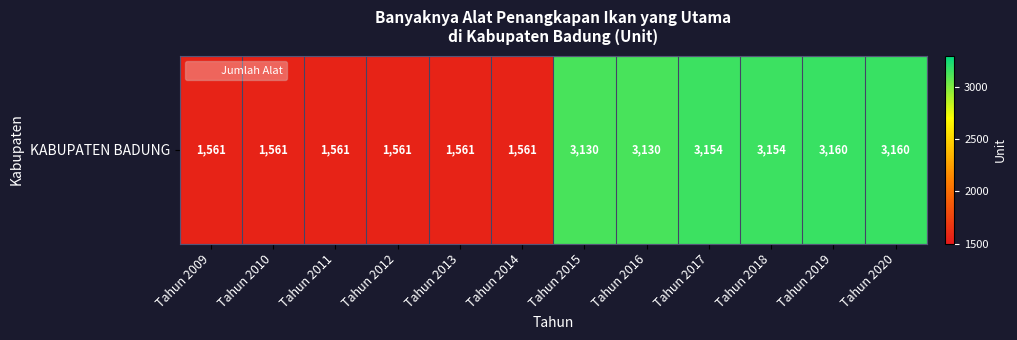

Reading right to left, transcribe all the data shown in this chart.

3160	3160	3154	3154	3130	3130	1561	1561	1561	1561	1561	1561